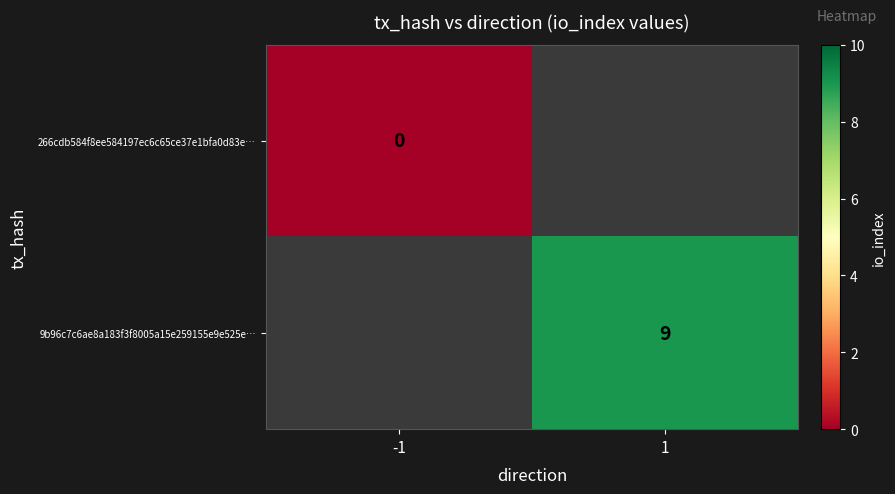

The 9b96c7c6ae8a183f3f8005a15e259155e9e525e… series shows 5 at 1. True or false?

False